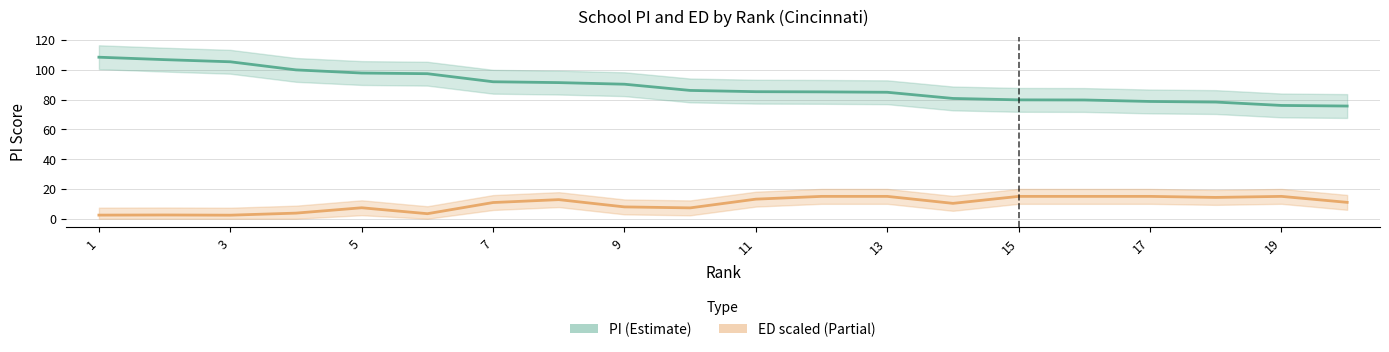

What is the average value of the ED scaled (Partial) series?

10.0